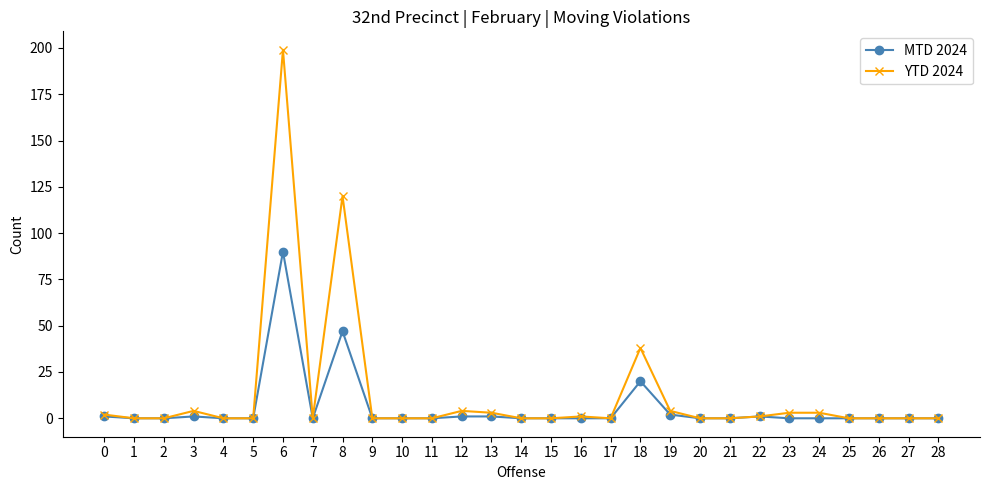

Reading left to right, extract all data points from this chart.

MTD 2024: 0=1	1=0	2=0	3=1	4=0	5=0	6=90	7=0	8=47	9=0	10=0	11=0	12=1	13=1	14=0	15=0	16=0	17=0	18=20	19=2	20=0	21=0	22=1	23=0	24=0	25=0	26=0	27=0	28=0
YTD 2024: 0=2	1=0	2=0	3=4	4=0	5=0	6=199	7=0	8=120	9=0	10=0	11=0	12=4	13=3	14=0	15=0	16=1	17=0	18=38	19=4	20=0	21=0	22=1	23=3	24=3	25=0	26=0	27=0	28=0